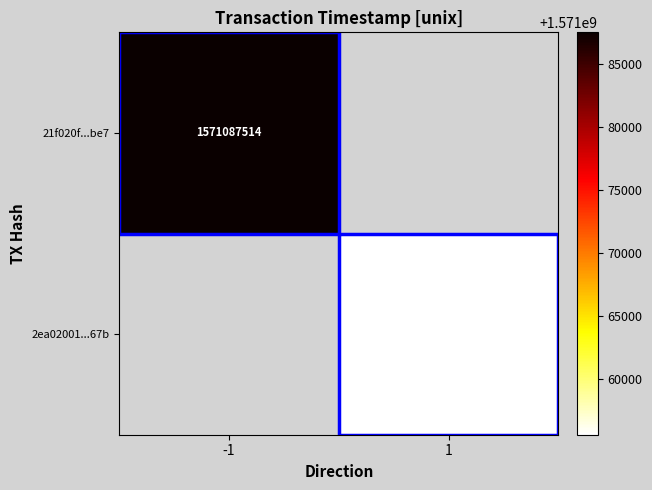

Is it true that 2ea02001...67b equals 2263746517 at 1?

False